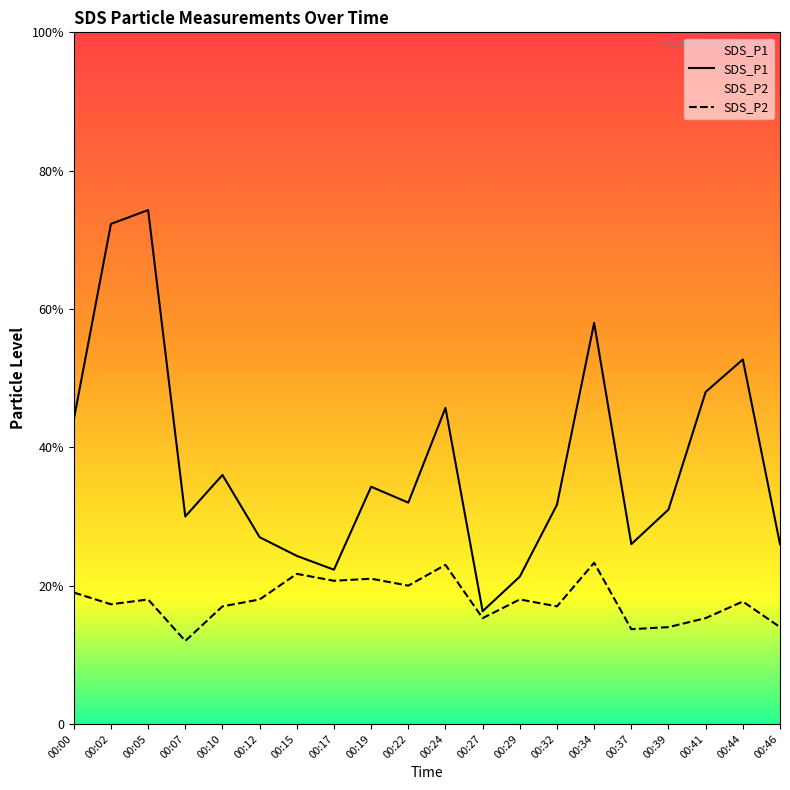

Between 00:12 and 00:44, which is larger?

00:44